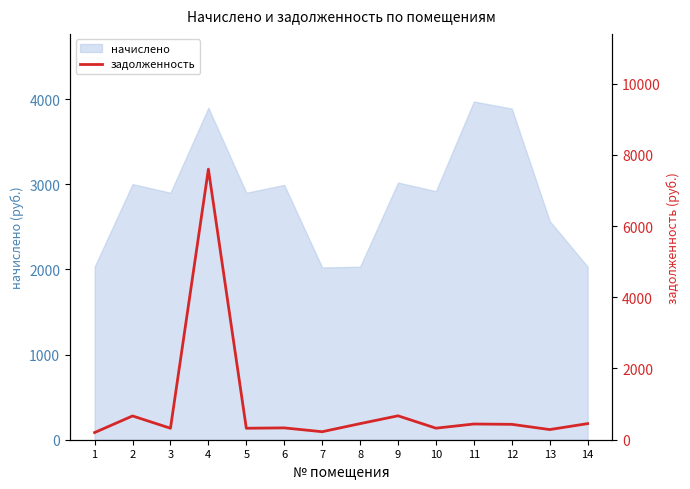

How many interior local peaks (higher than both neighbors) does the data have?

5